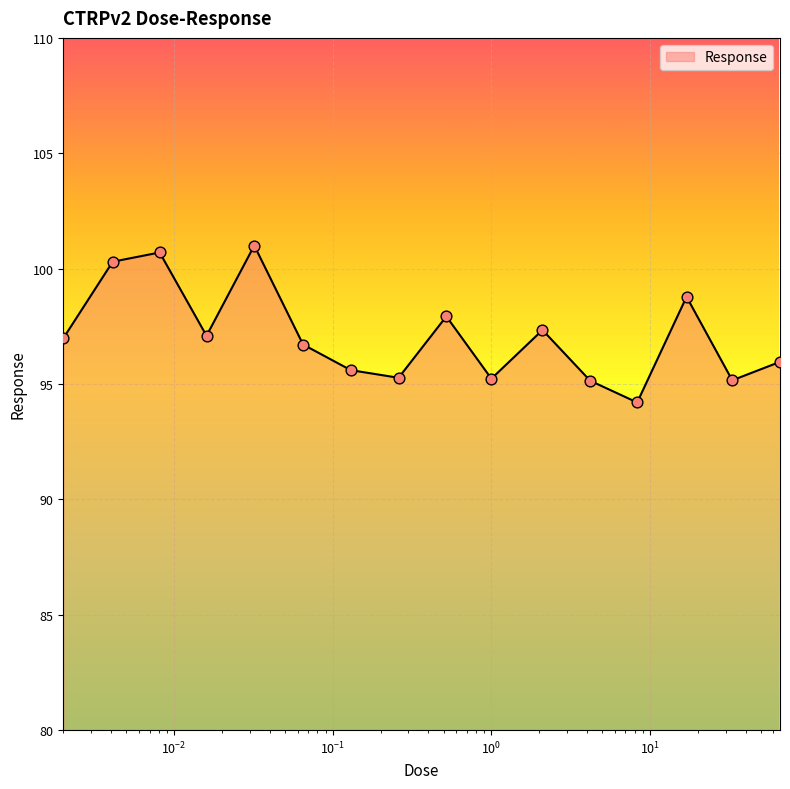

What is the minimum value shown in the chart?

94.2